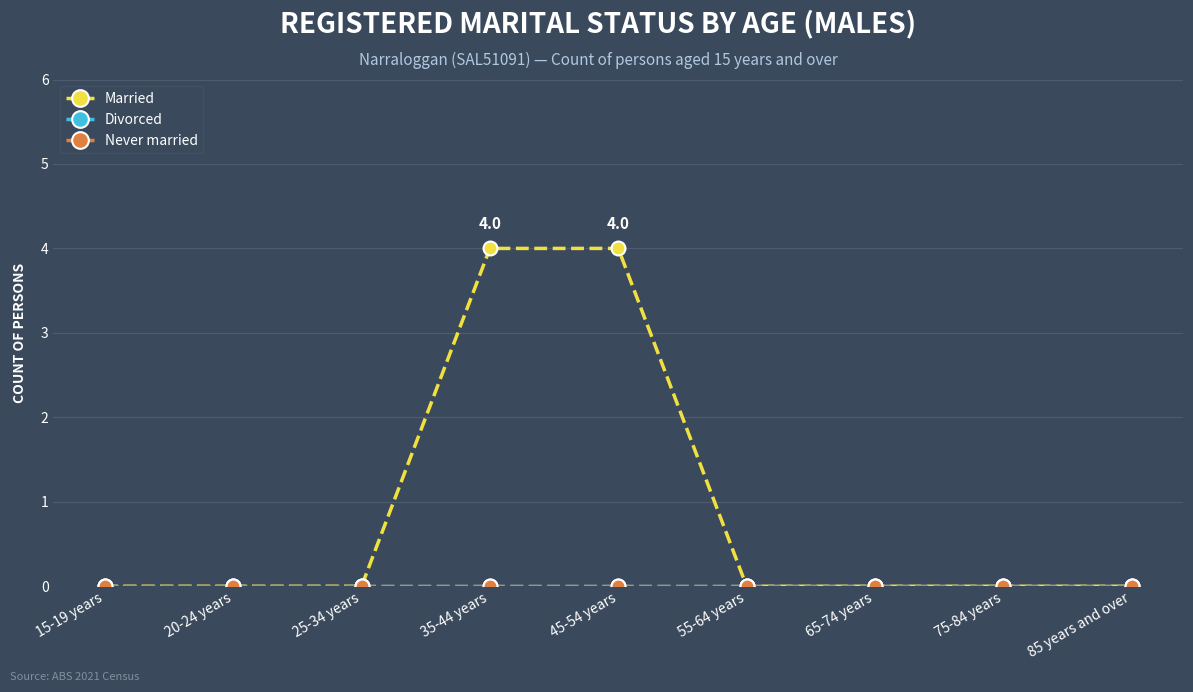

Does the chart have visible grid lines?

Yes